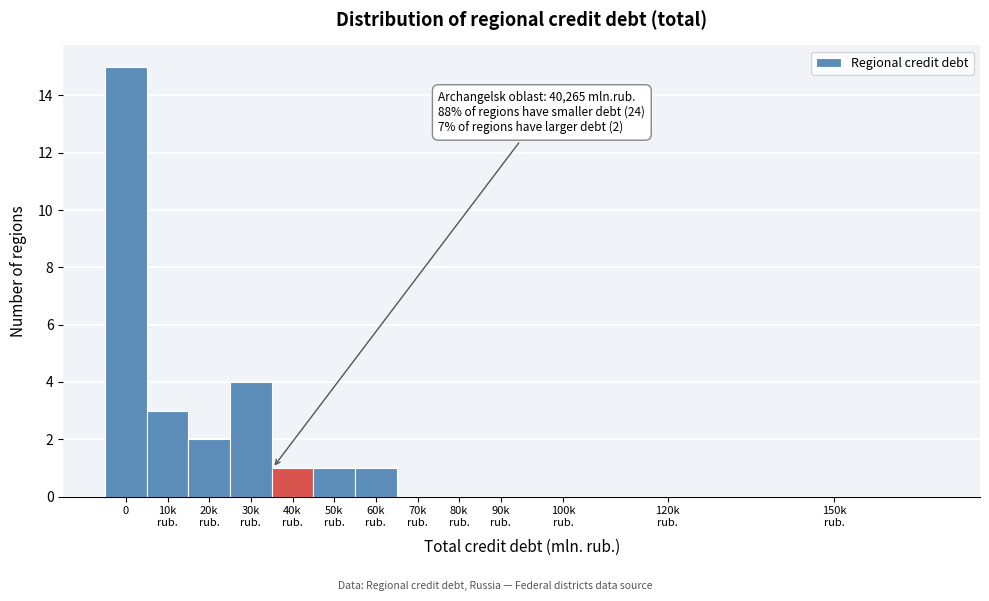

What is the maximum value shown in the chart?

15